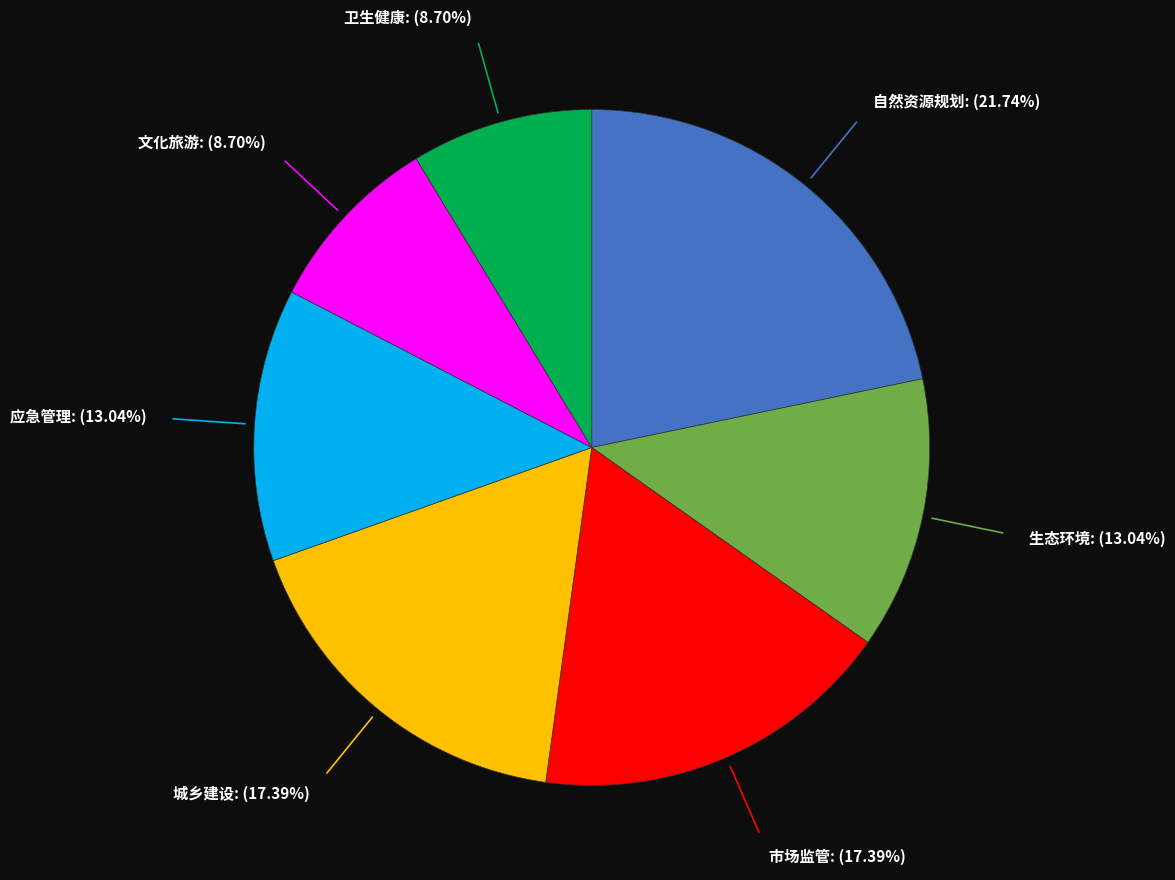

How many slices are in this pie chart?

7